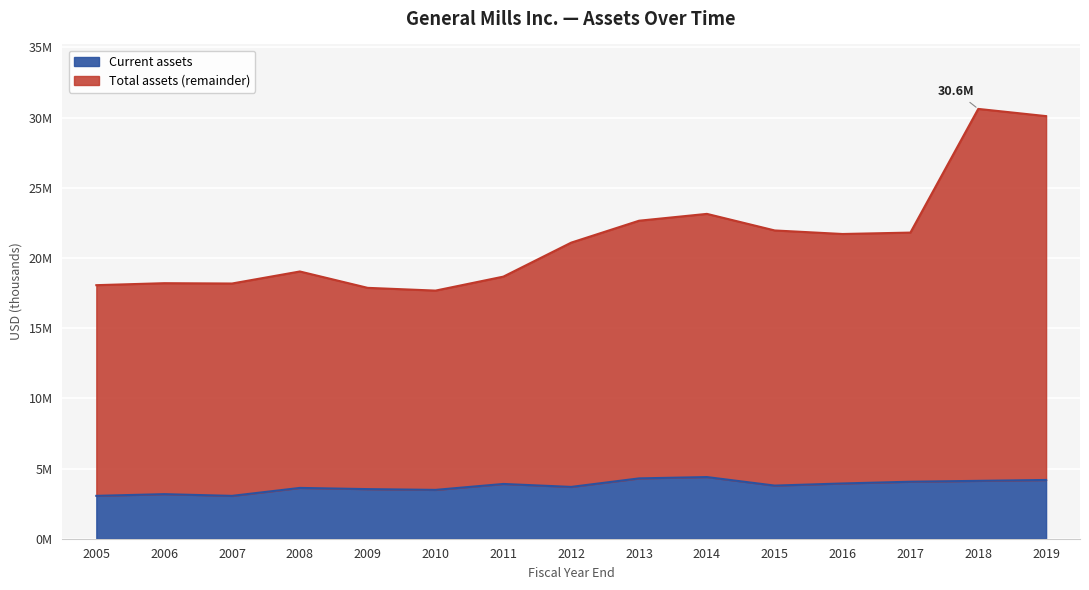

List the series in order of their overall mean, highest first.

Total assets, Current assets